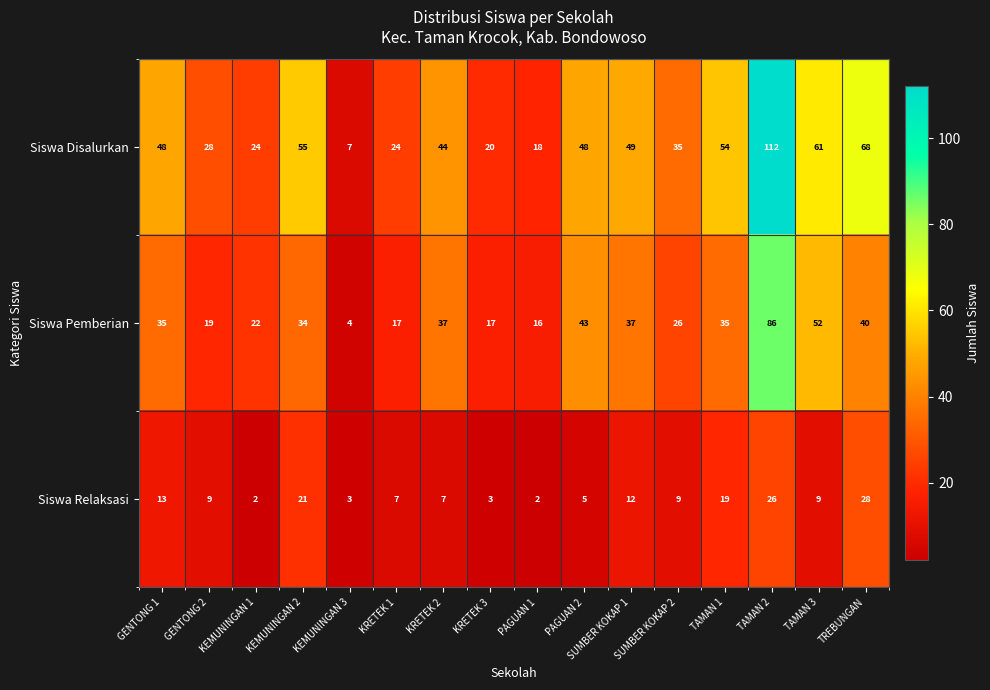

What is the sum of the Siswa Relaksasi values at KEMUNINGAN 2 and TAMAN 3?

30